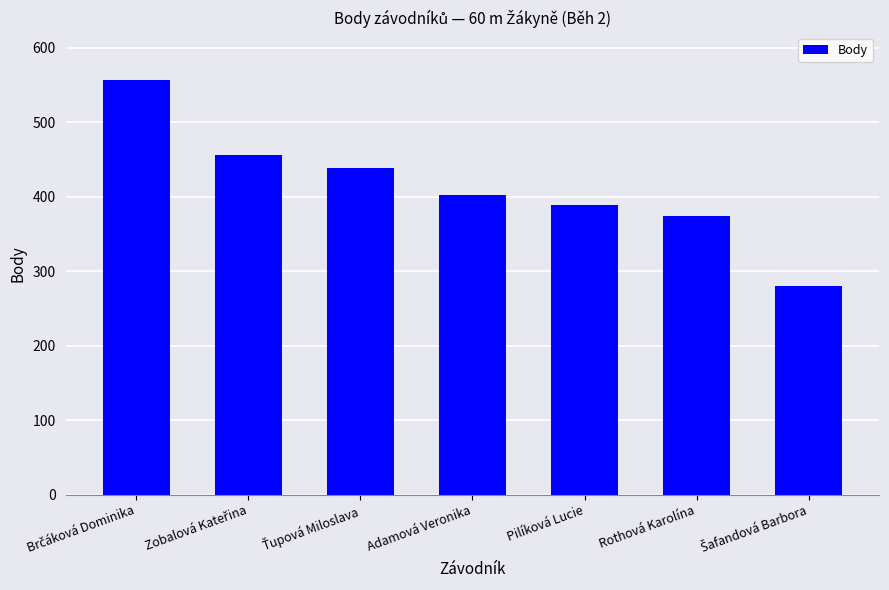

True or false: the data shows 208 at Pilíková Lucie.

False